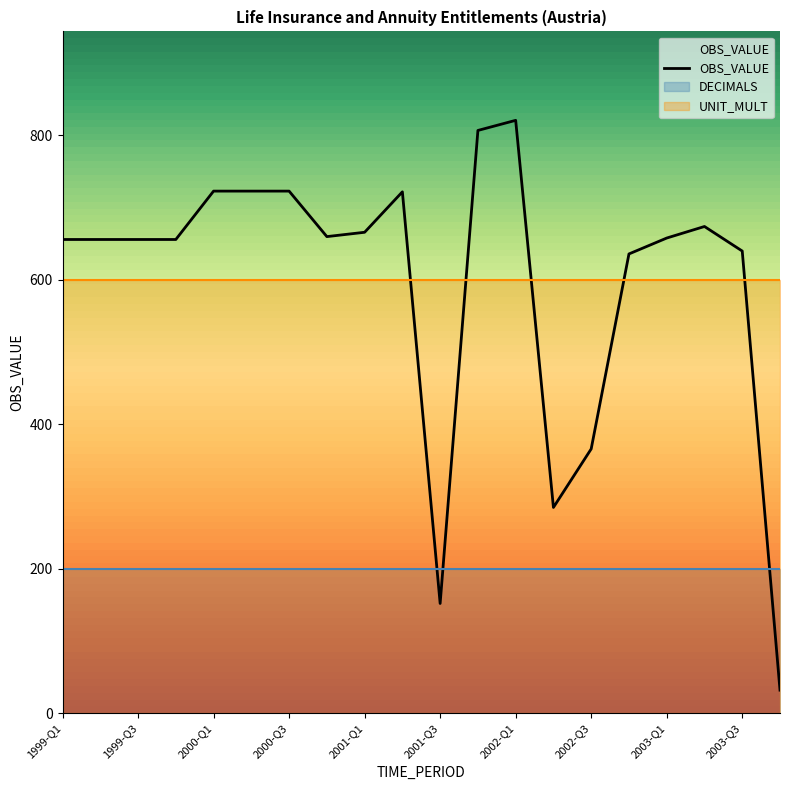

The value of DECIMALS at 2001-Q1 is 200. True or false?

True